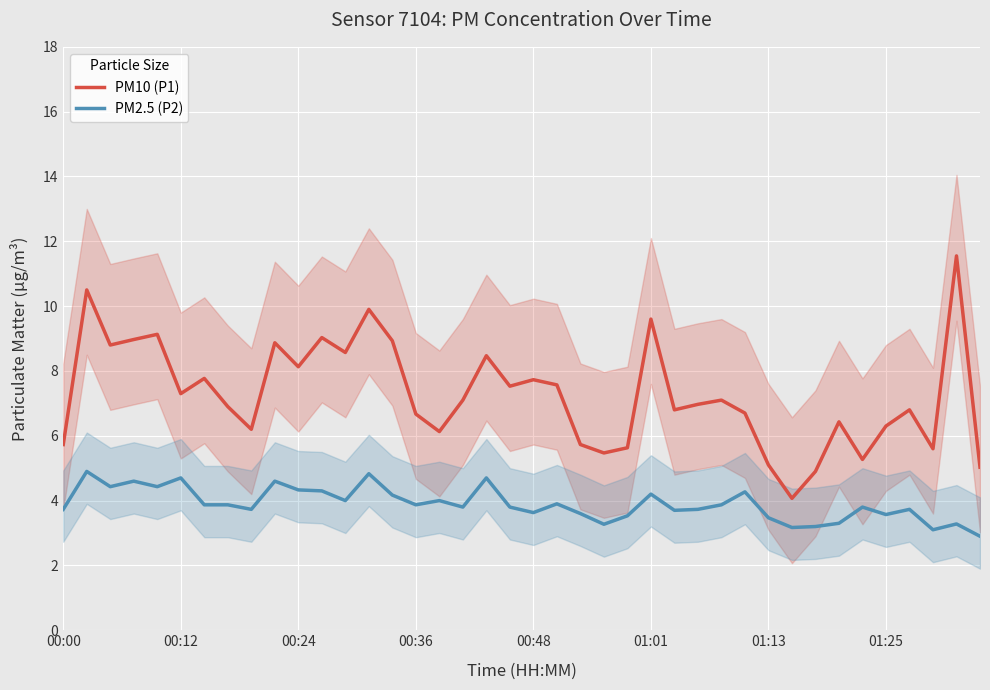

The value of PM2.5 (P2) at 01:13 is 3.5. True or false?

True